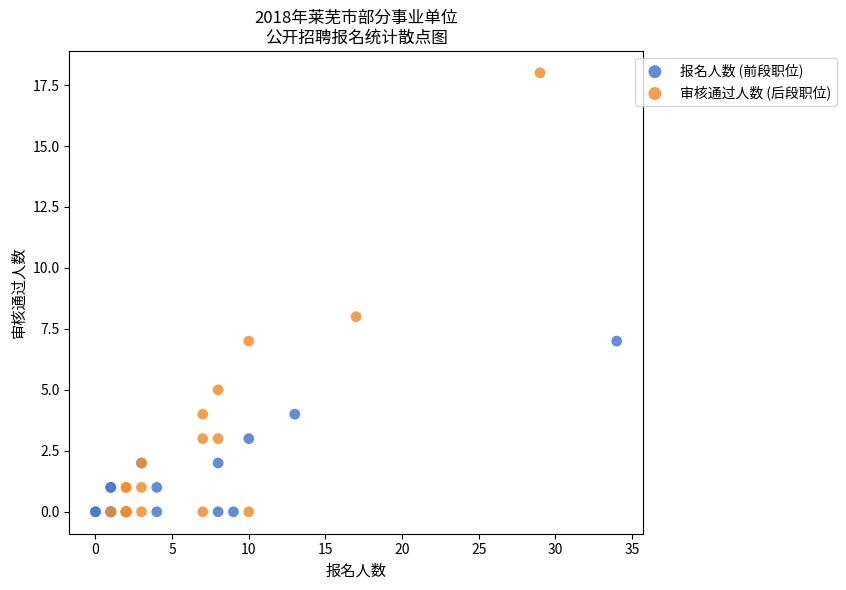

Which series reaches the maximum Y coordinate?

审核通过人数 (后段职位)